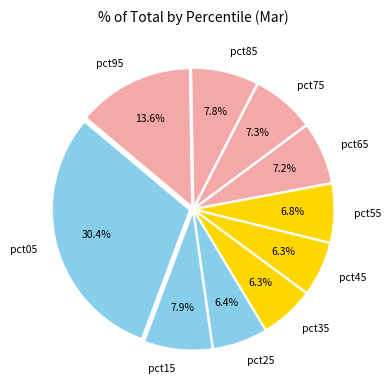

What portion of the pie excludes pct15?

92.1%